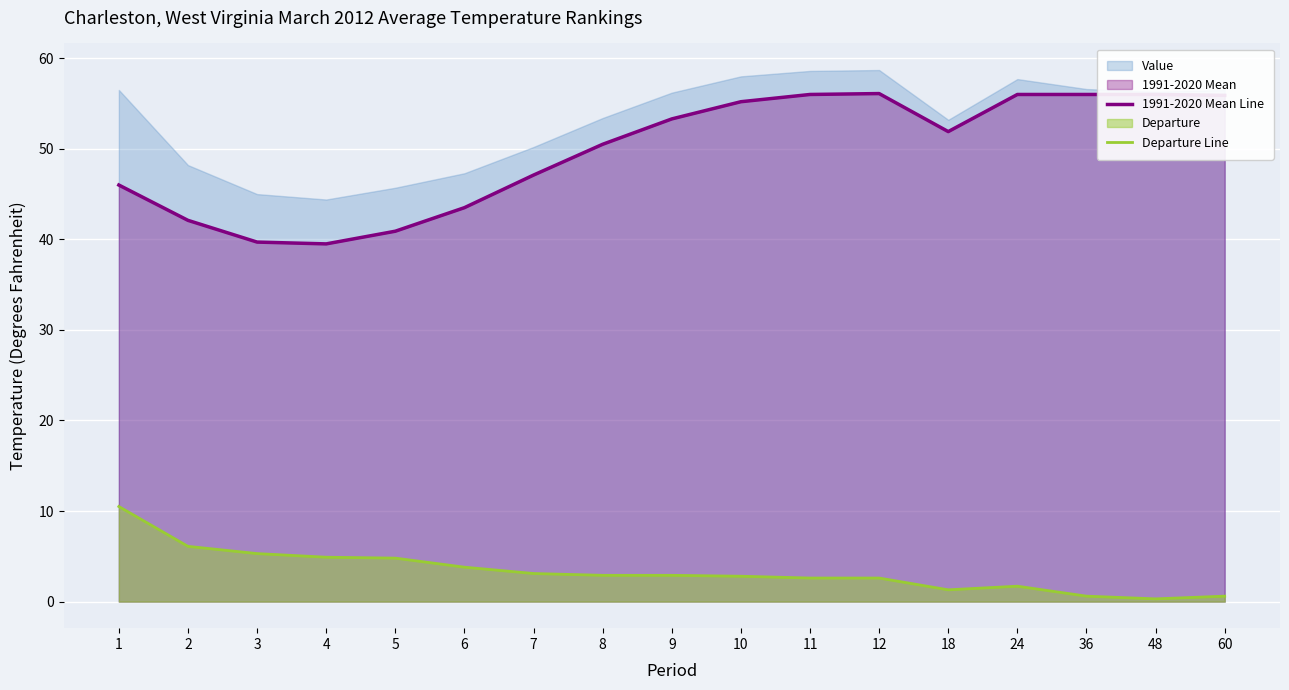

The value of Departure Line at 12 is 2.6. True or false?

True